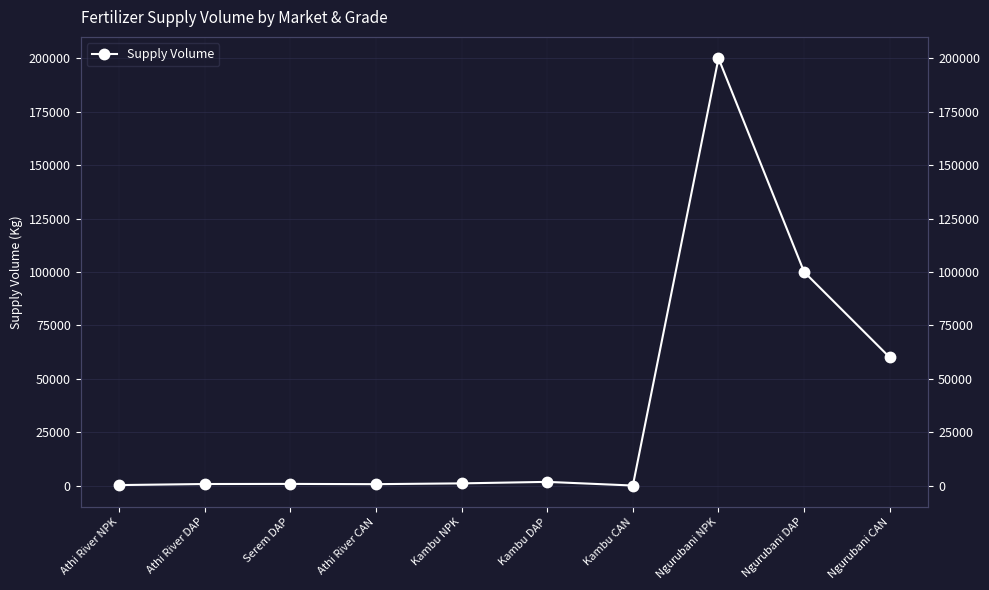

What is the smallest value displayed?

35